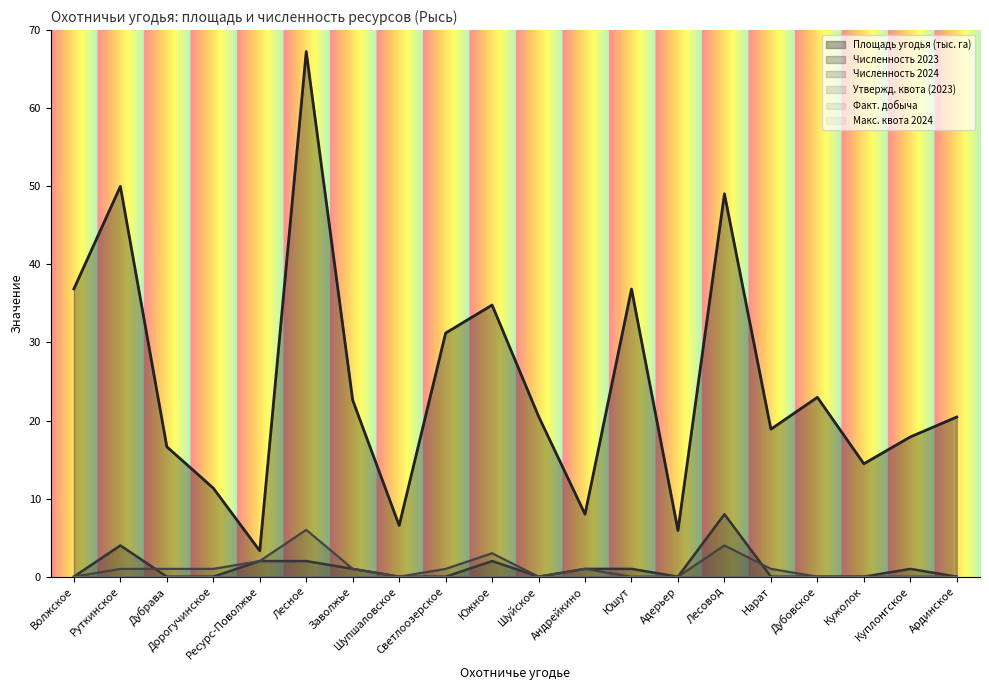

Reading right to left, extract all data points from this chart.

Площадь угодья (тыс. га): 20.4	17.9	14.5	23.0	18.9	49.0	5.9	36.8	8.0	20.5	34.8	31.2	6.6	22.6	67.3	3.3	11.3	16.6	50.0	36.9
Численность 2023: 0.0	1.0	0.0	0.0	0.0	8.0	0.0	1.0	1.0	0.0	2.0	0.0	0.0	1.0	2.0	2.0	0.0	0.0	4.0	0.0
Численность 2024: 0.0	0.0	0.0	0.0	1.0	4.0	0.0	0.0	1.0	0.0	3.0	1.0	0.0	1.0	6.0	2.0	1.0	1.0	1.0	0.0